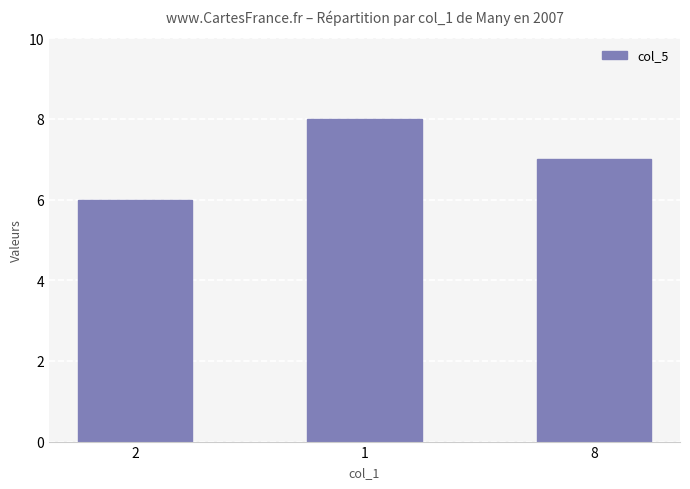

What is the sum of the values at 8 and 2?

13